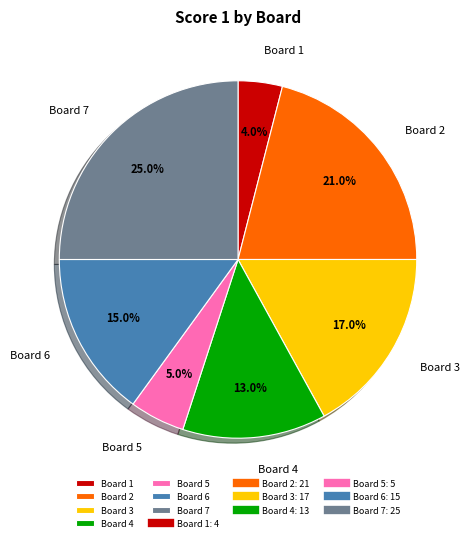

Is there a majority slice in this chart?

No